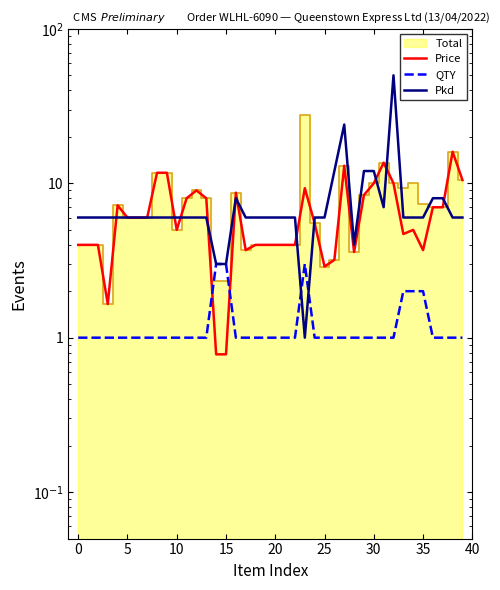

Is it true that Price equals 7.0 at 36?

True